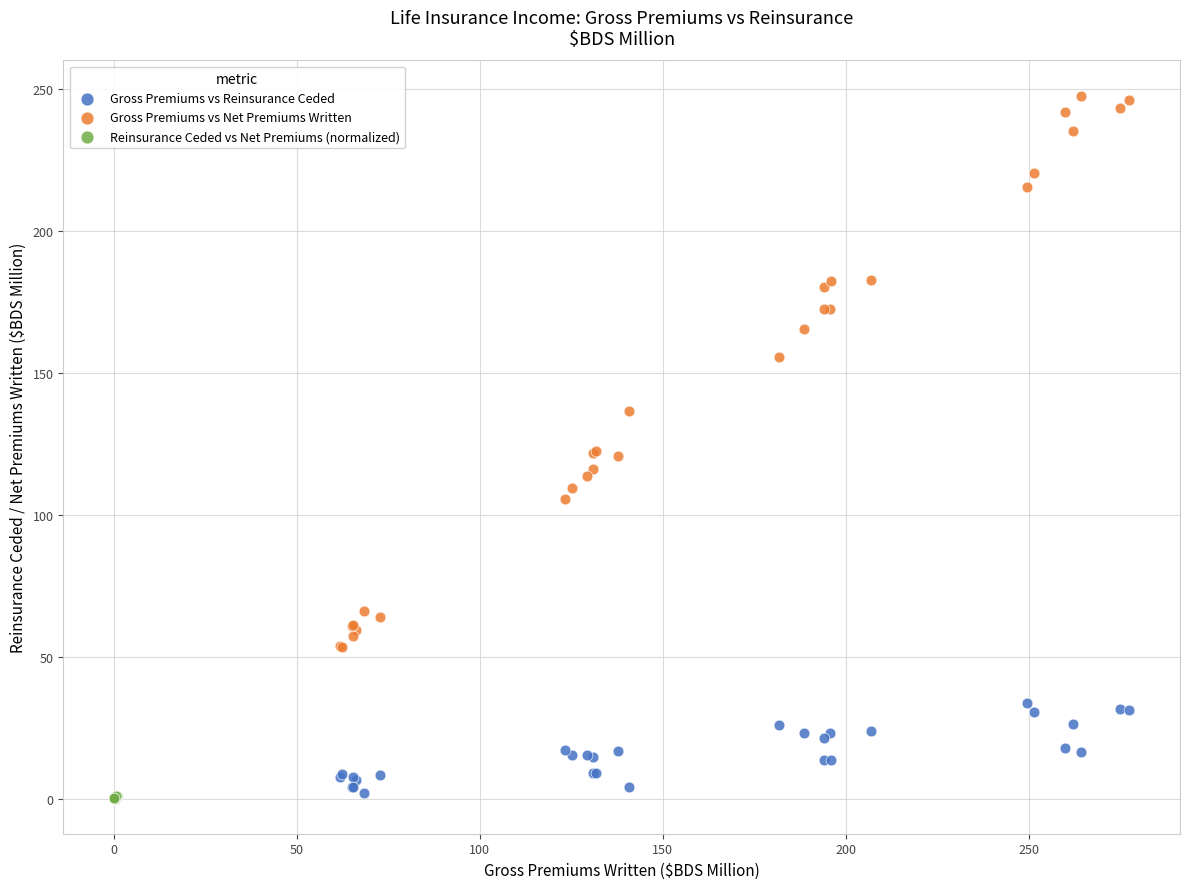

Which series reaches the maximum Y coordinate?

Gross Premiums vs Net Premiums Written